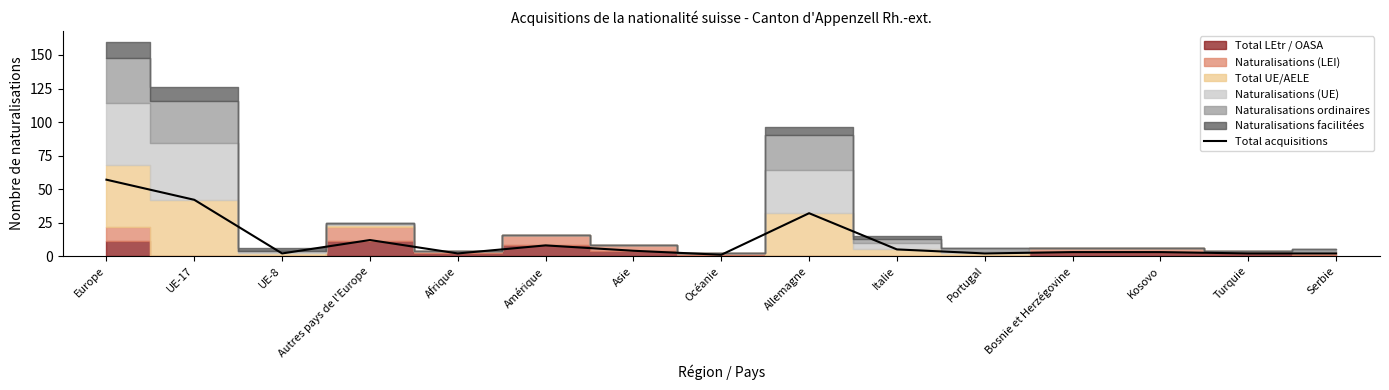

At which category does the data reach its first local peak?

Autres pays de l'Europe